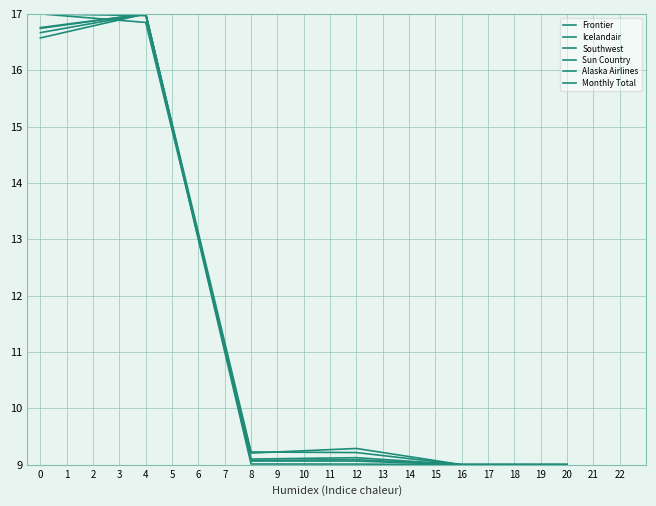

Reading left to right, what are all the values shown in this chart?

Frontier: 17.0	17.0	9.0	9.0	9.0	9.0
Icelandair: 16.6	17.0	9.2	9.2	9.0	9.0
Southwest: 16.7	17.0	9.1	9.1	9.0	9.0
Sun Country: 16.7	17.0	9.1	9.1	9.0	9.0
Alaska Airlines: 17.0	16.8	9.2	9.3	9.0	9.0
Monthly Total: 16.8	17.0	9.1	9.1	9.0	9.0